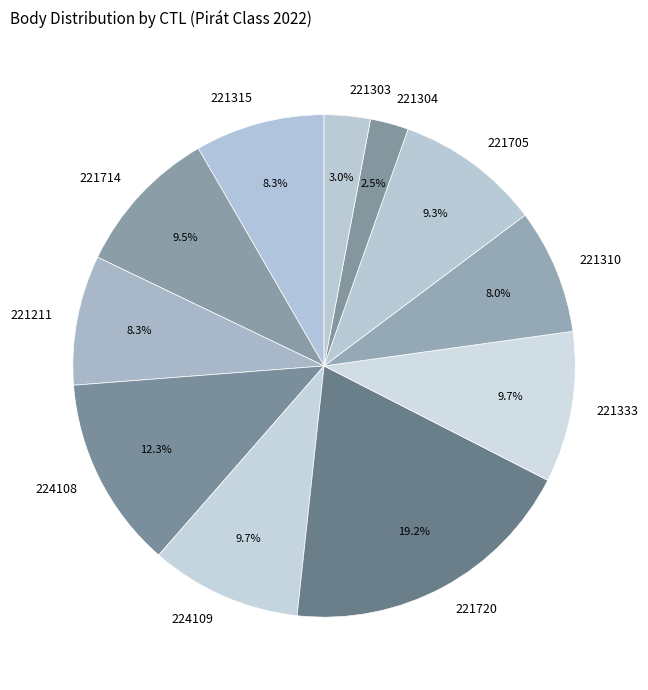

Is there any slice that represents more than half of the pie?

No